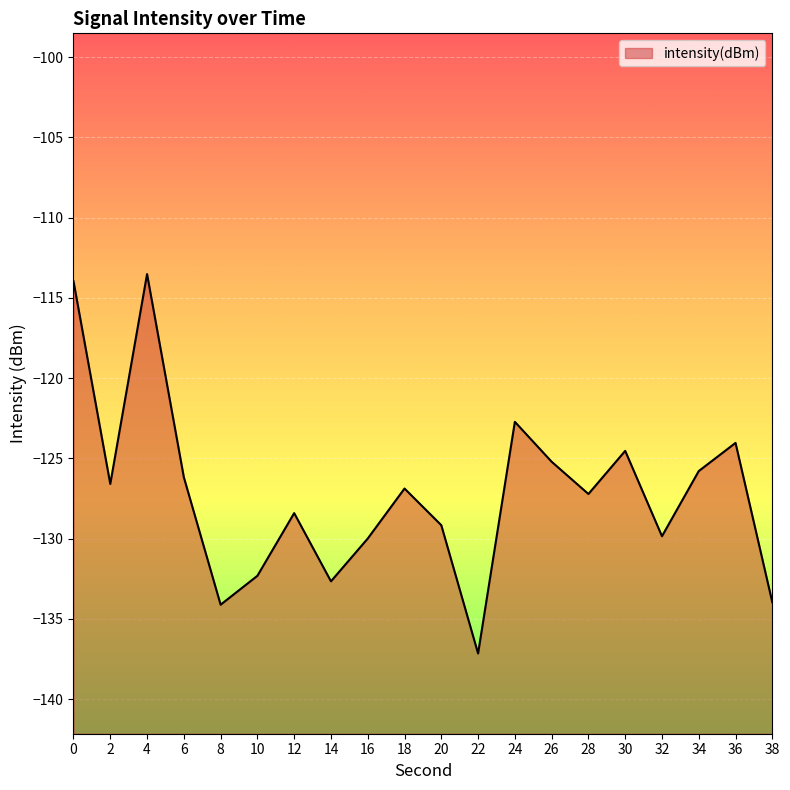

Which has a higher value, 22 or 14?

14